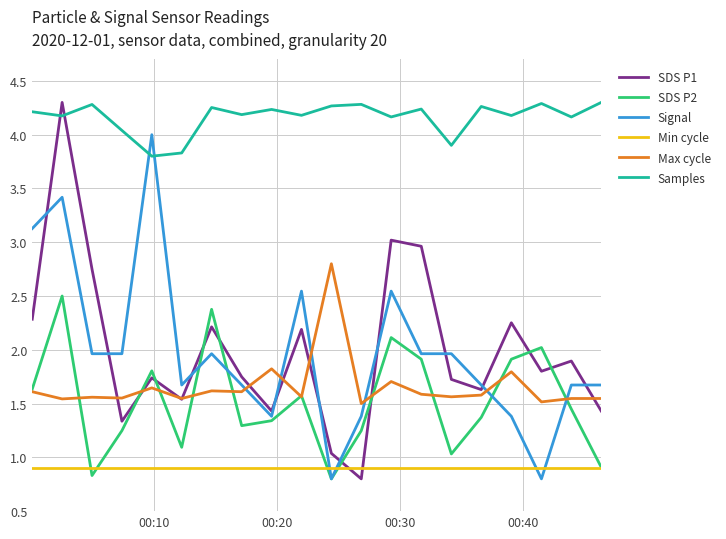

Is this an area chart (filled region under the line)?

No